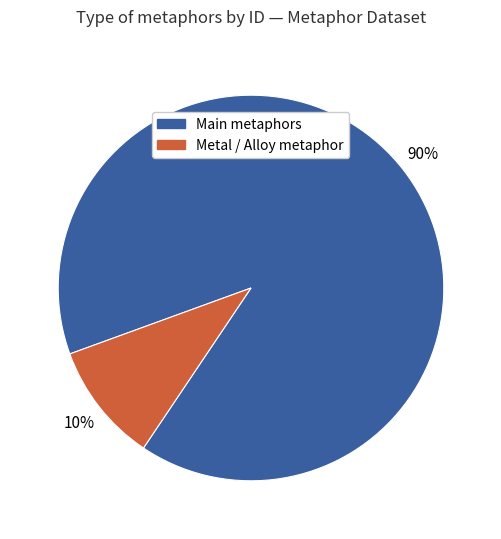

To the nearest percent, what is the difference between the largest and smallest slice percentages?

80%